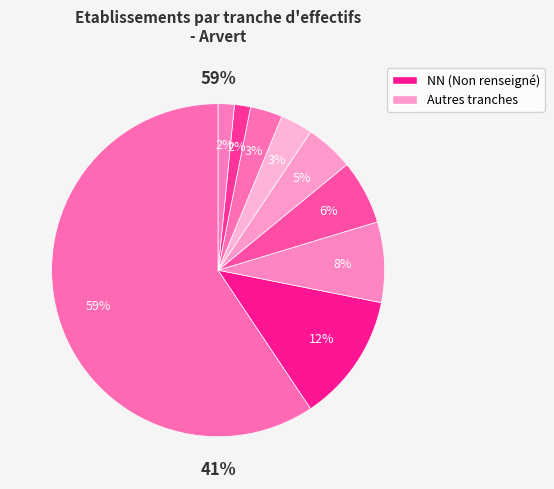

Between 21 and 12, which is larger?

12